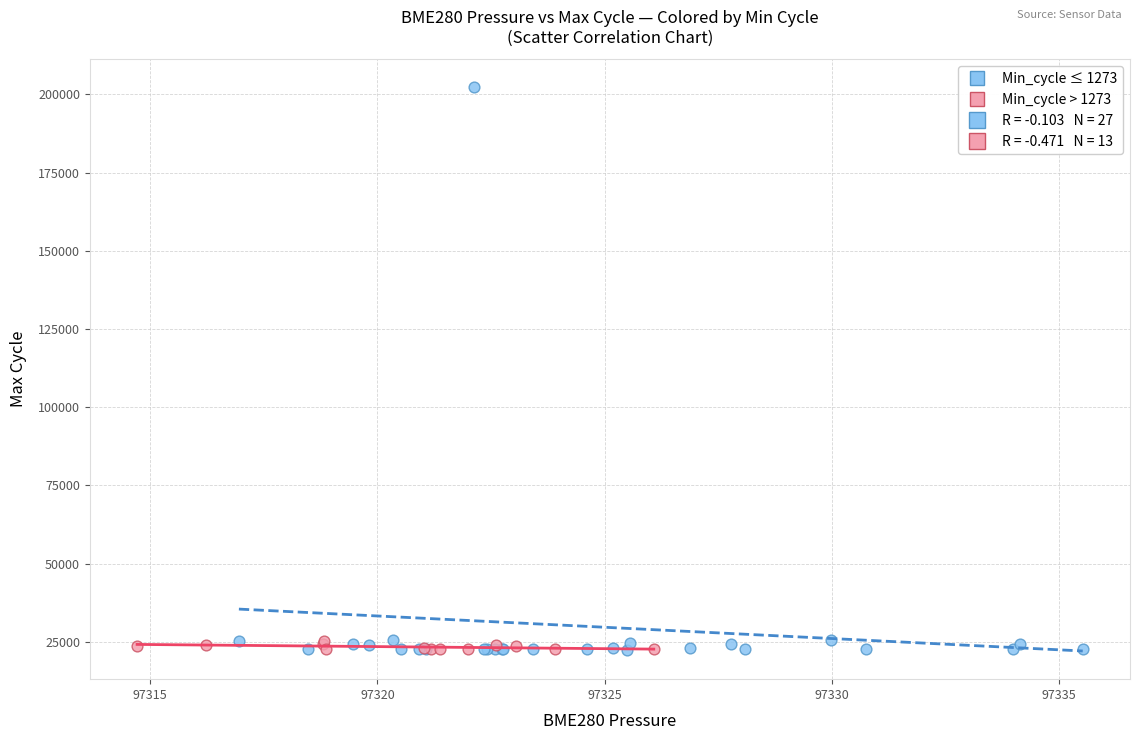

Which series contains the highest Y value?

Min_cycle ≤ 1273